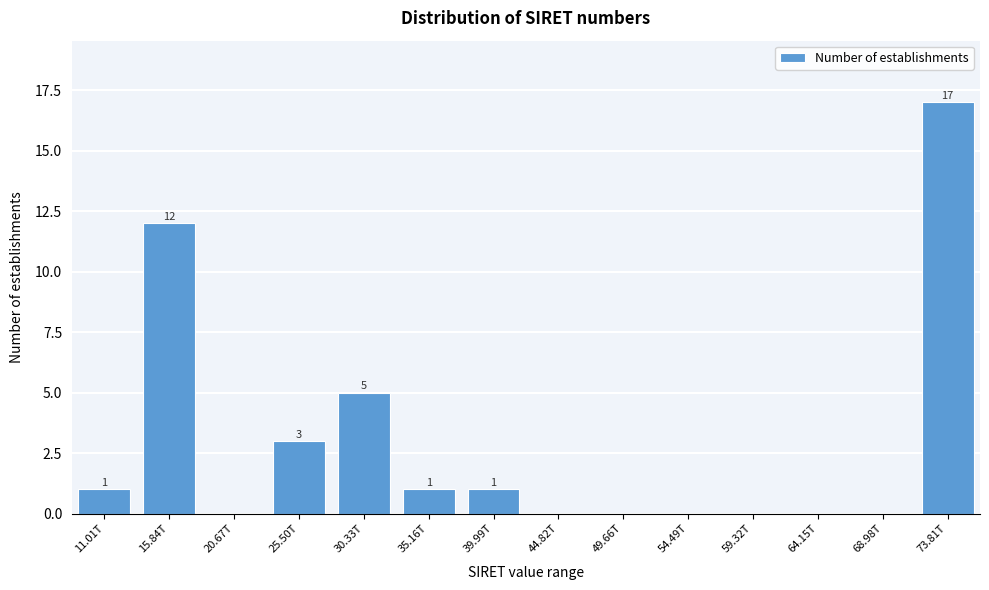

Reading left to right, list all the values displayed in this chart.

11.01T=1	15.84T=12	20.67T=0	25.50T=3	30.33T=5	35.16T=1	39.99T=1	44.82T=0	49.66T=0	54.49T=0	59.32T=0	64.15T=0	68.98T=0	73.81T=17